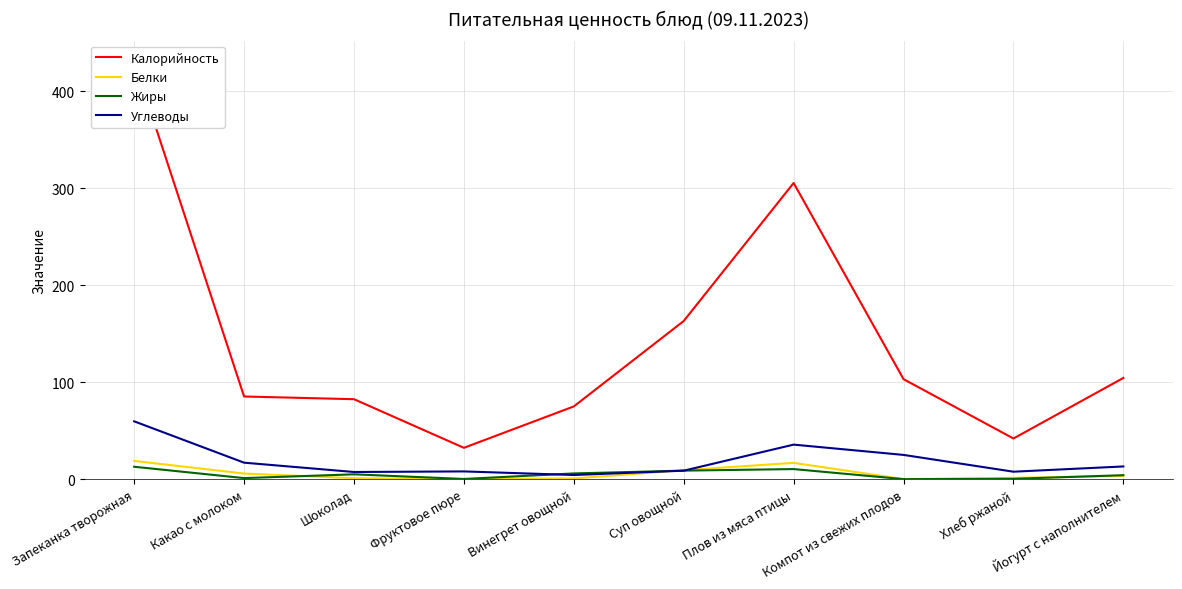

What is the greatest value displayed?

430.5